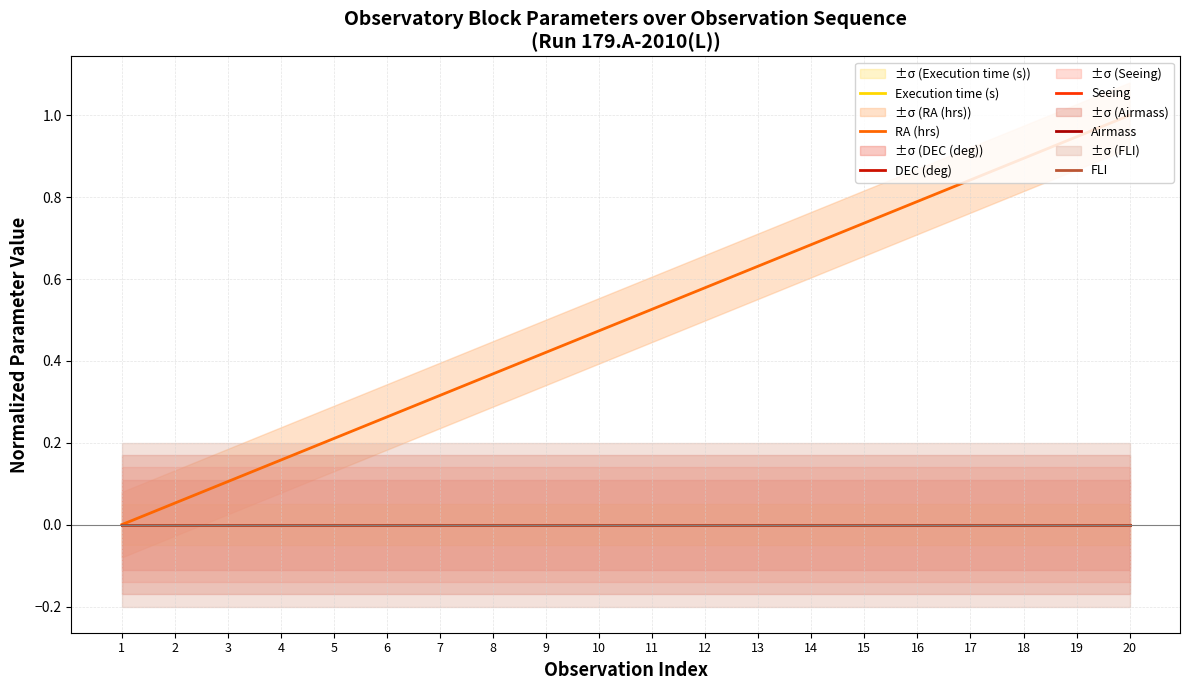

At which label is Seeing closest to 0?

1